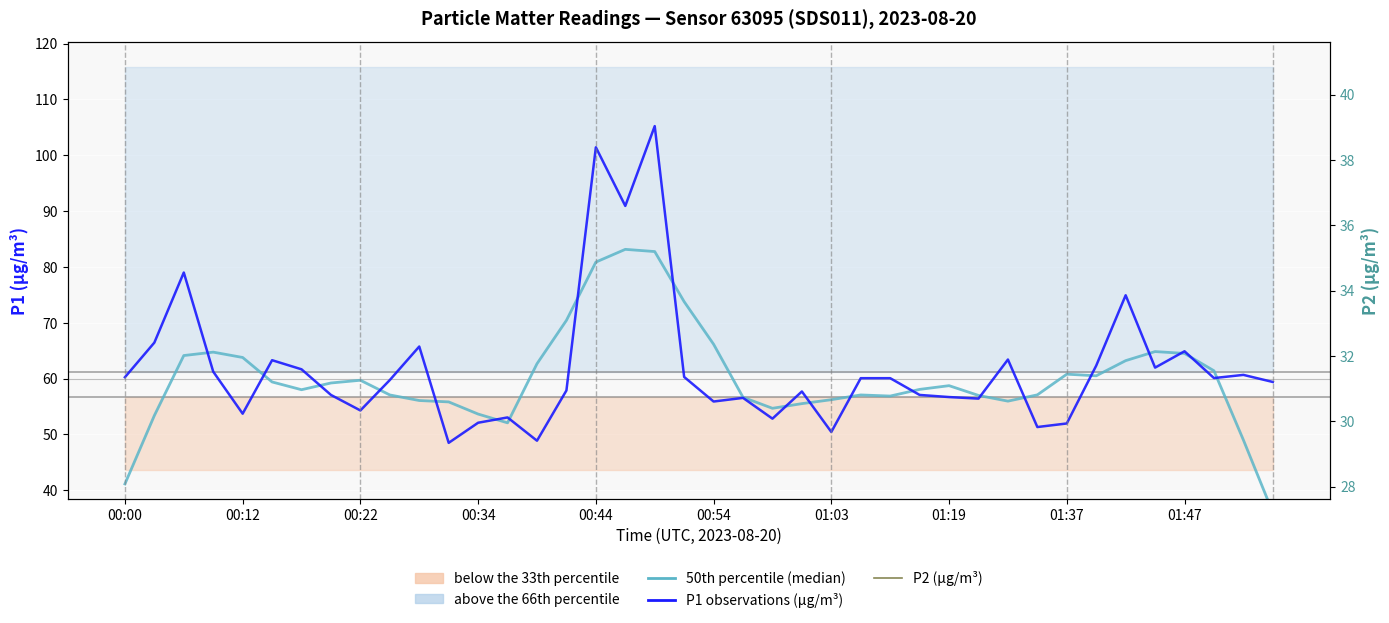

What is the spread (max minus min) of values at 25?

26.0